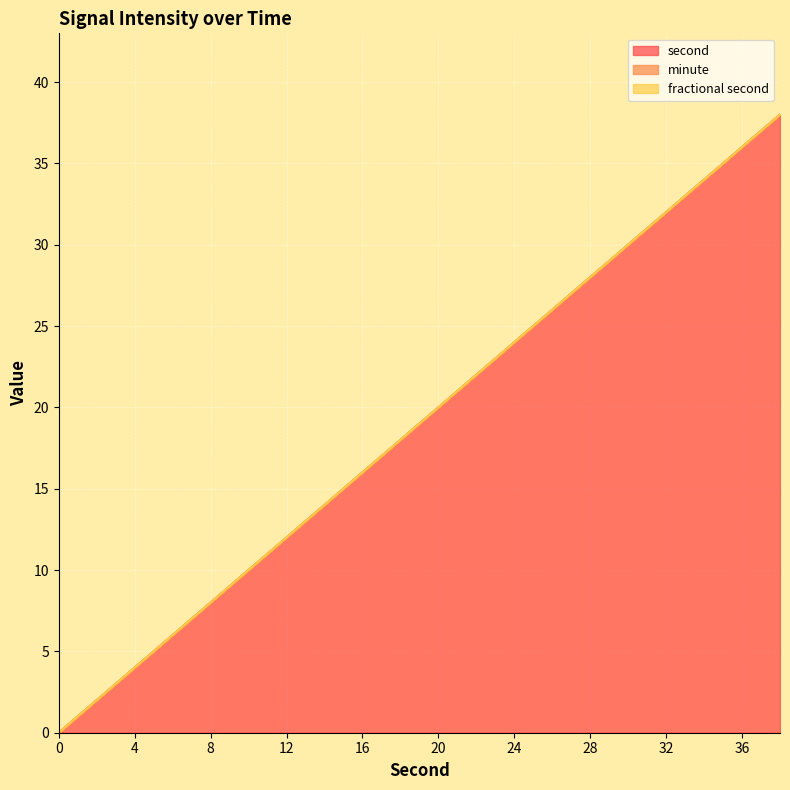

At how many categories does at least one series exceed 37?

1